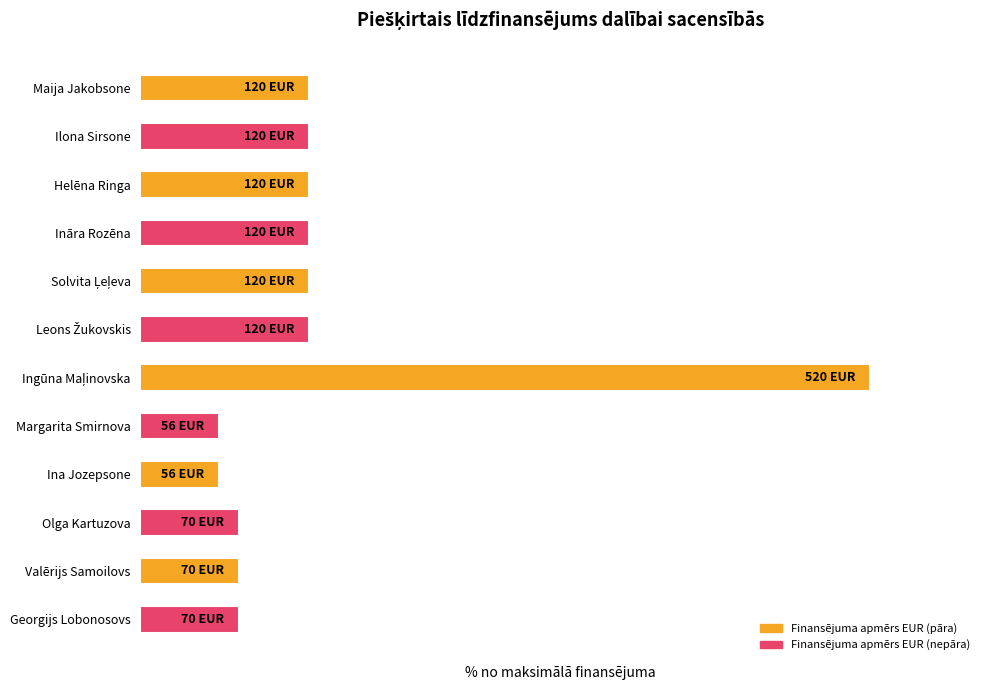

What is the average value?

25.0